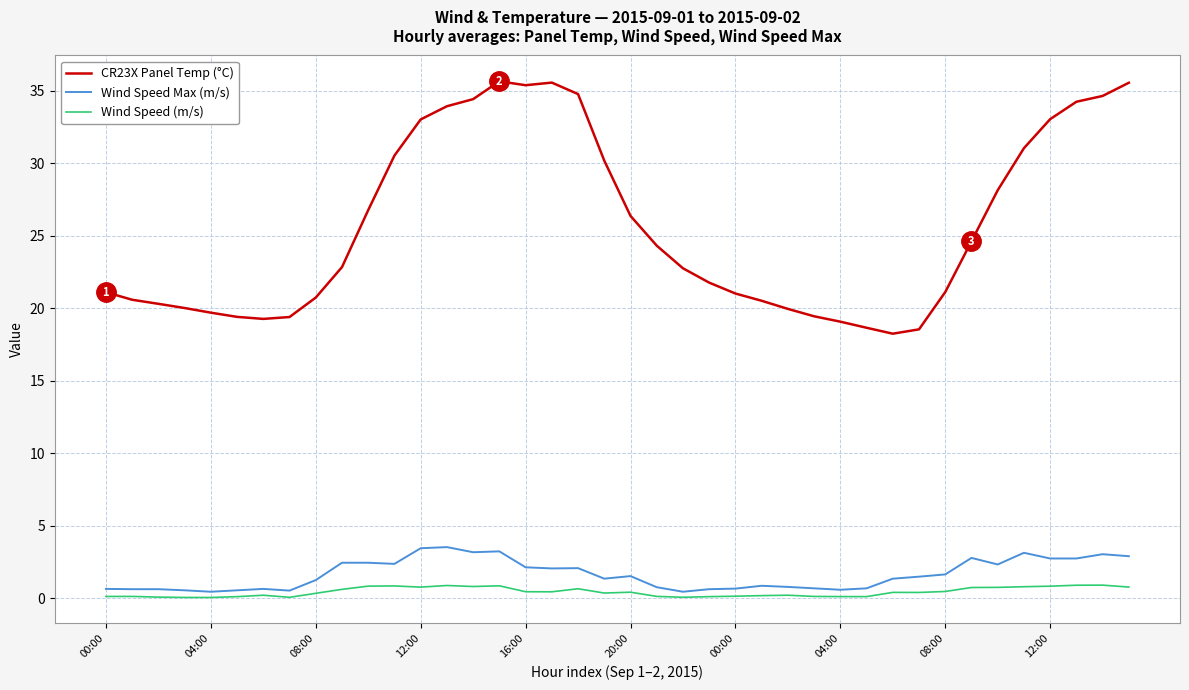

Rank the series by their maximum value, from lowest to highest.

Wind Speed (m/s), Wind Speed Max (m/s), CR23X Panel Temp (°C)